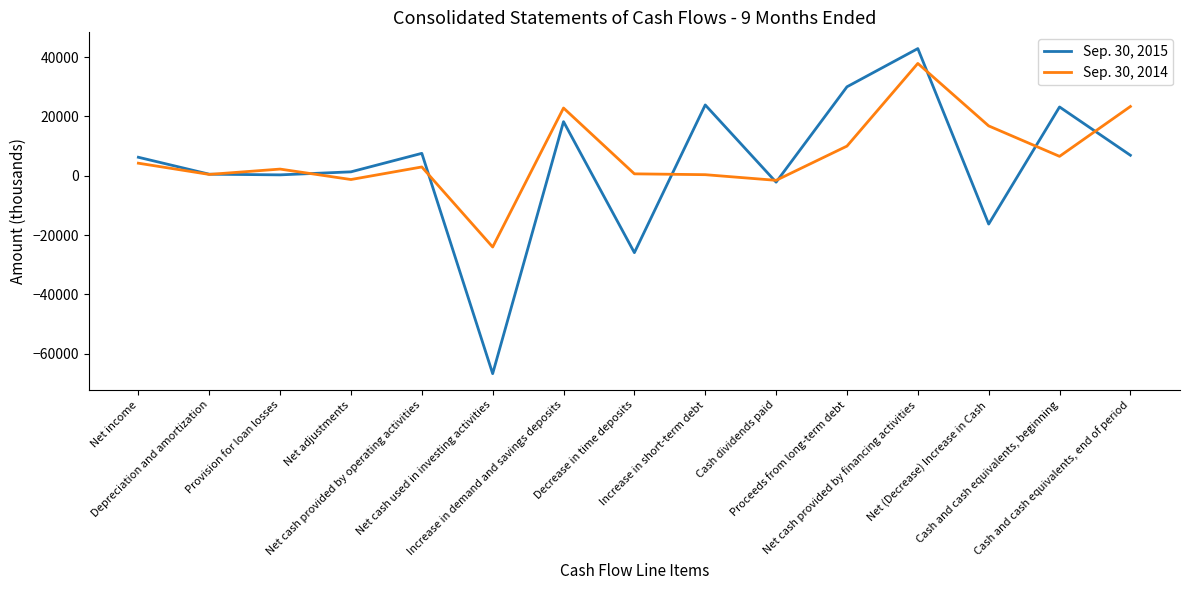

What is the sum of all Sep. 30, 2015 values?

49943